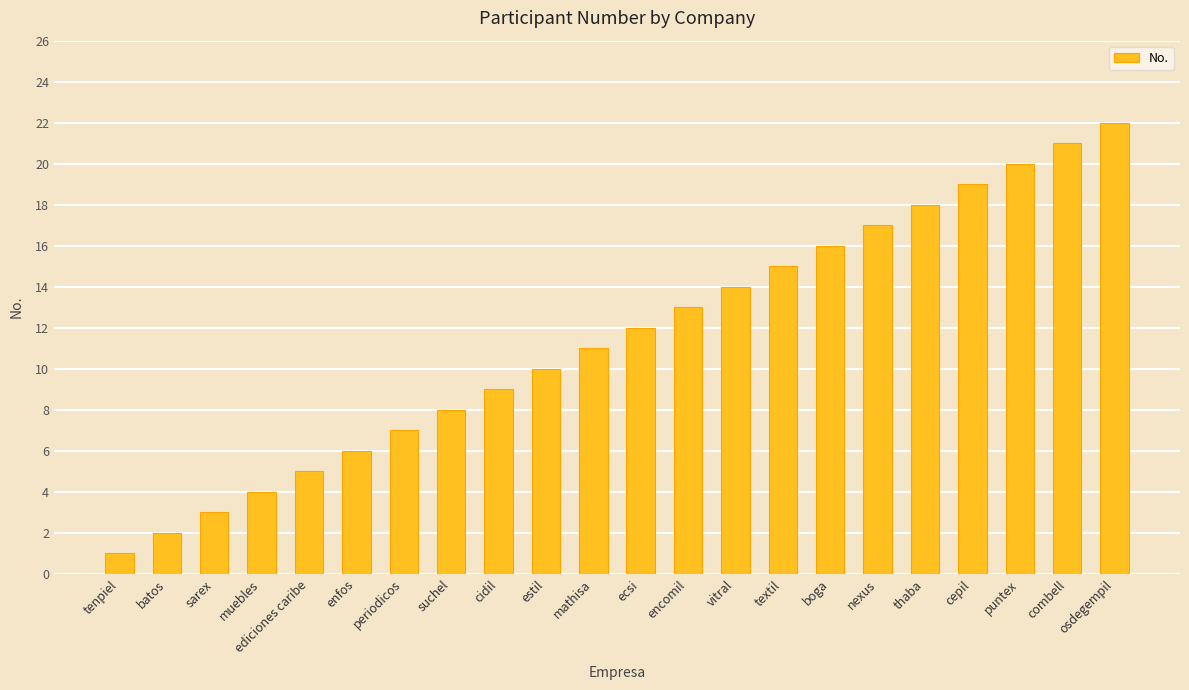

What is the average value?

12